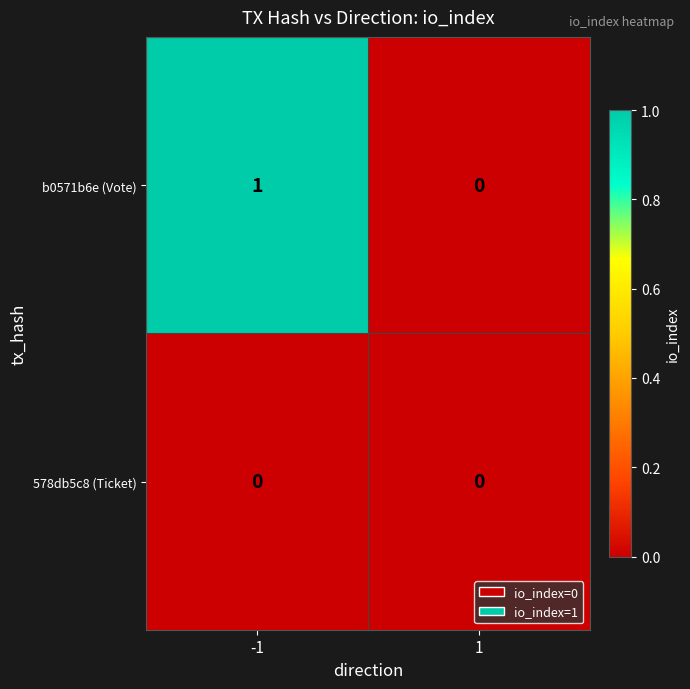

Which series has the largest total across all categories?

b0571b6e (Vote)